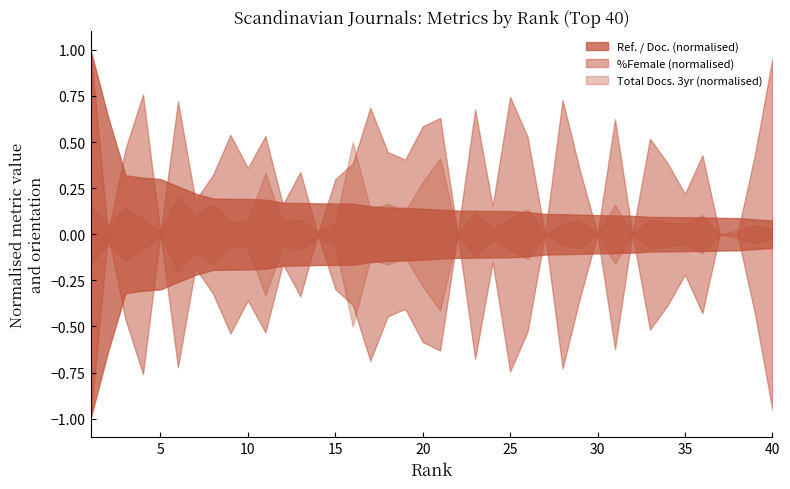

How many lines are shown in the chart?

3